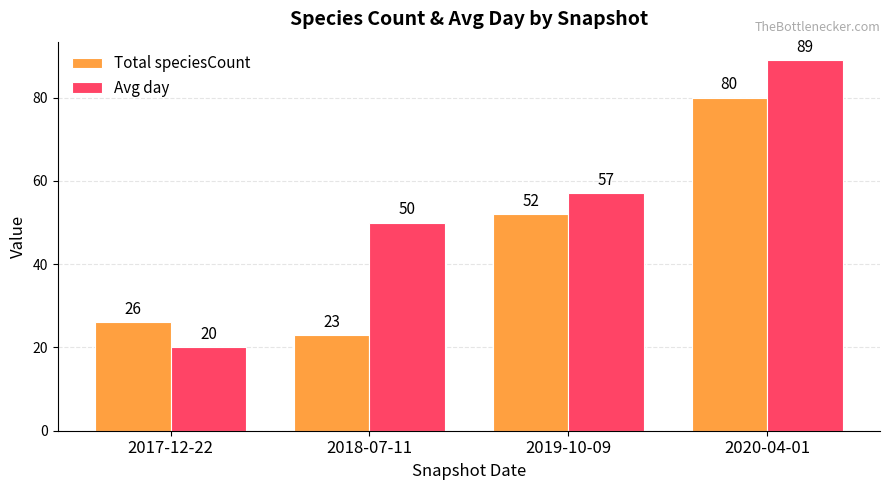

What is the maximum value shown in the chart?

89